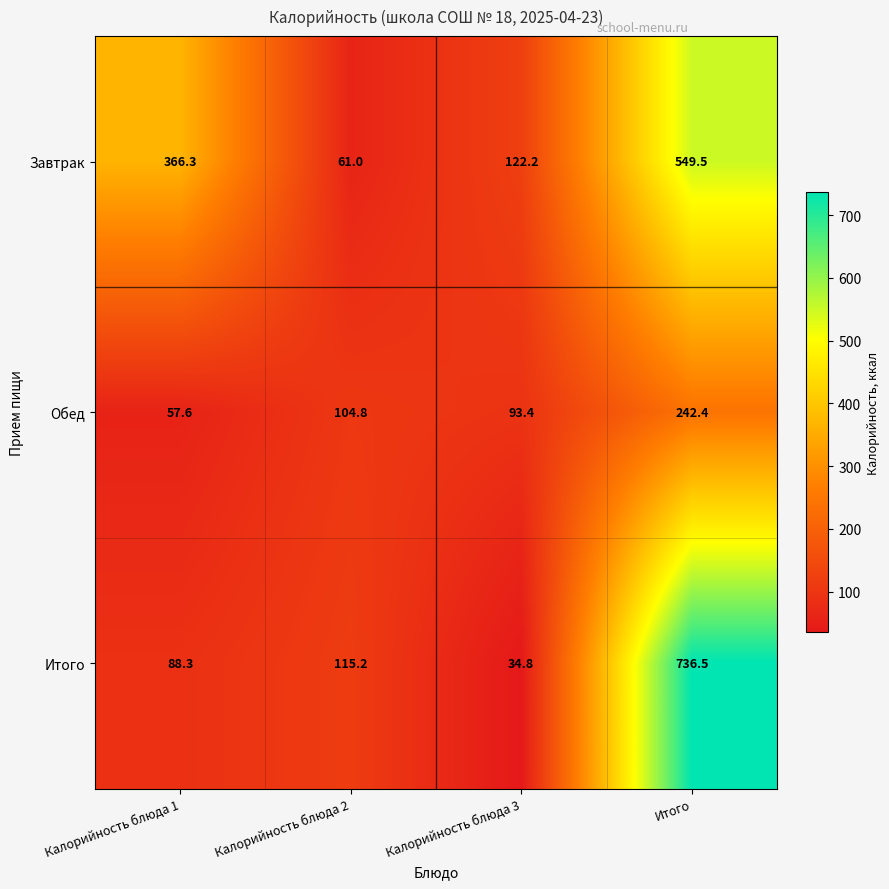

Reading left to right, list all the values displayed in this chart.

Завтрак: Калорийность блюда 1=366.3	Калорийность блюда 2=61.0	Калорийность блюда 3=122.2	Итого=549.5
Обед: Калорийность блюда 1=57.6	Калорийность блюда 2=104.8	Калорийность блюда 3=93.4	Итого=242.4
Итого: Калорийность блюда 1=88.3	Калорийность блюда 2=115.2	Калорийность блюда 3=34.8	Итого=736.5